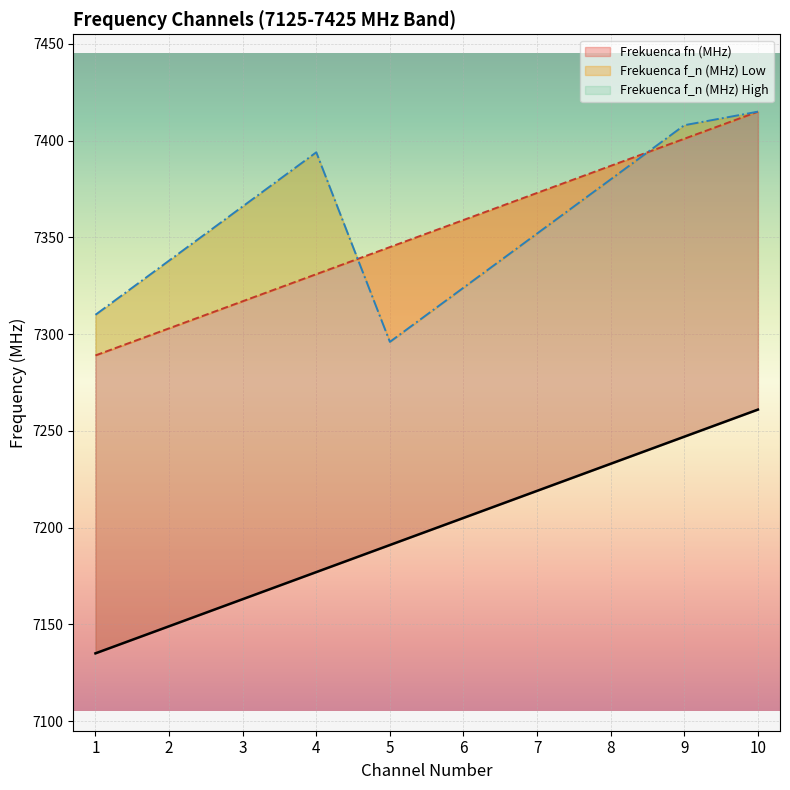

Does the chart display data point markers on the line(s)?

No